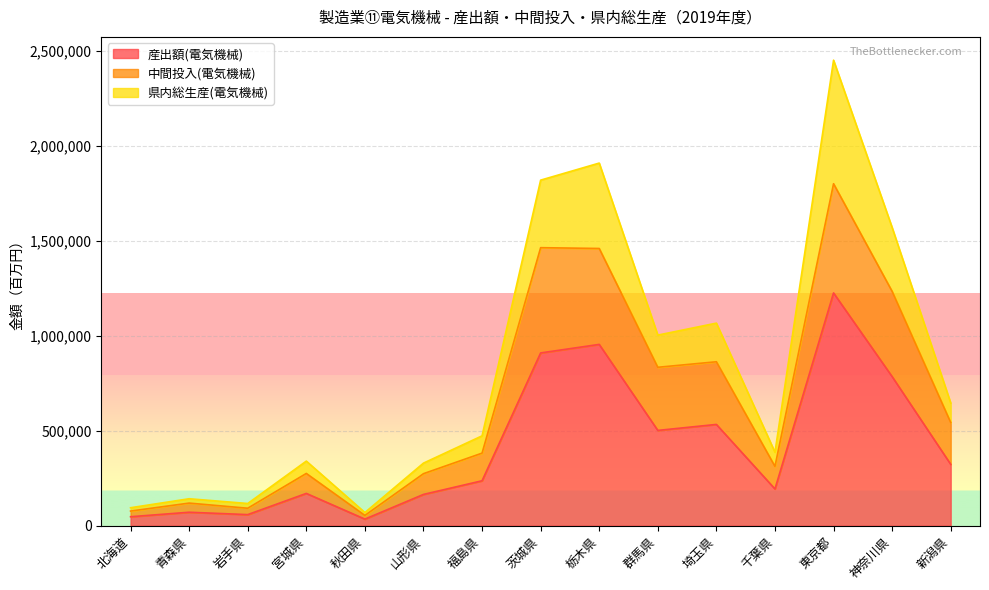

List the series in order of their peak value, highest first.

県内総生産(電気機械), 中間投入(電気機械), 産出額(電気機械)